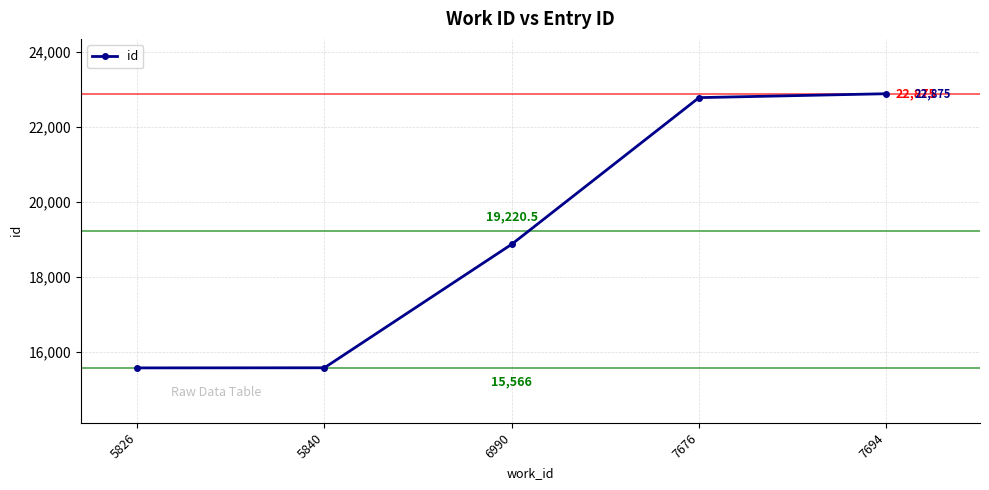

At which label is the value closest to 19220?

6990